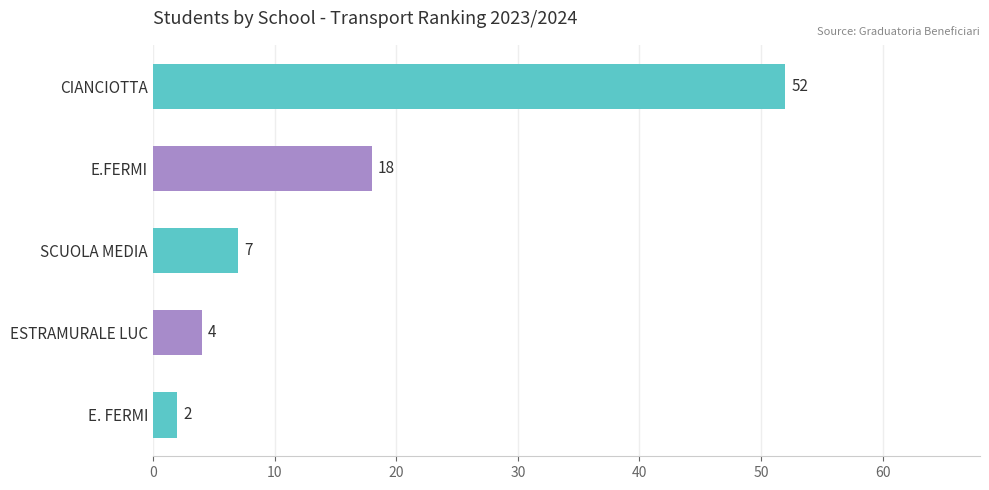

Reading top to bottom, what are all the values shown in this chart?

CIANCIOTTA=52	E.FERMI=18	SCUOLA MEDIA=7	ESTRAMURALE LUC=4	E. FERMI=2